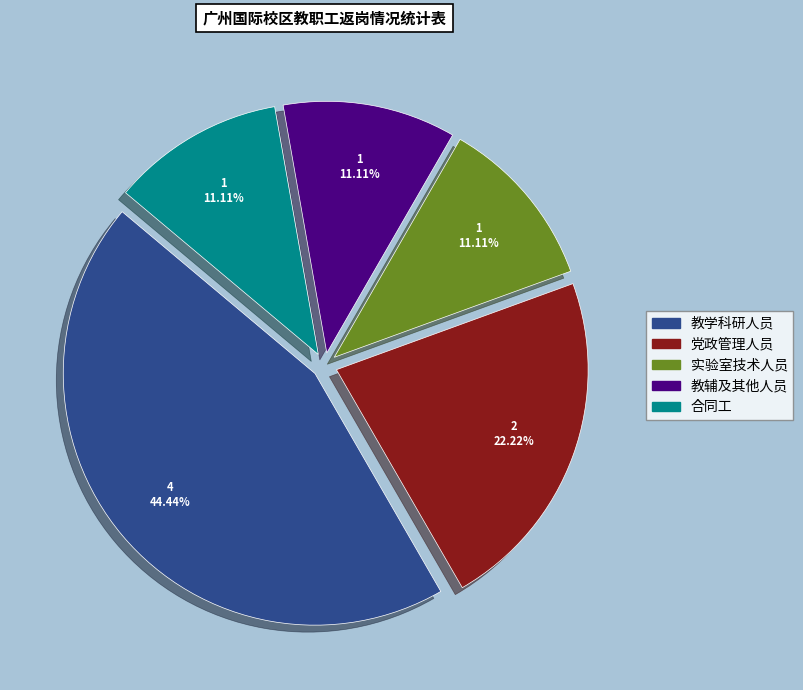

Which category has the biggest portion of the pie?

教学科研人员